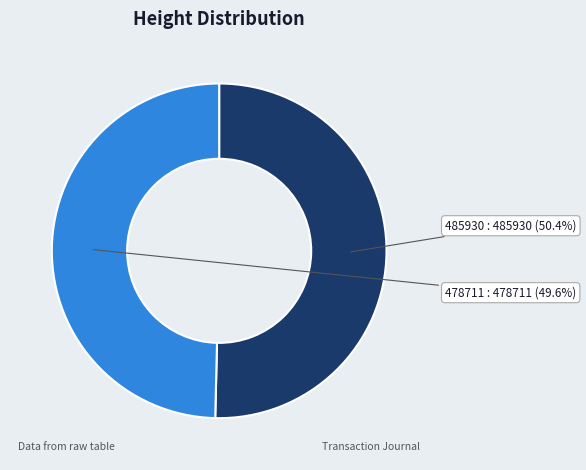

To the nearest percent, what is the combined percentage of 478711 and 485930?

100%